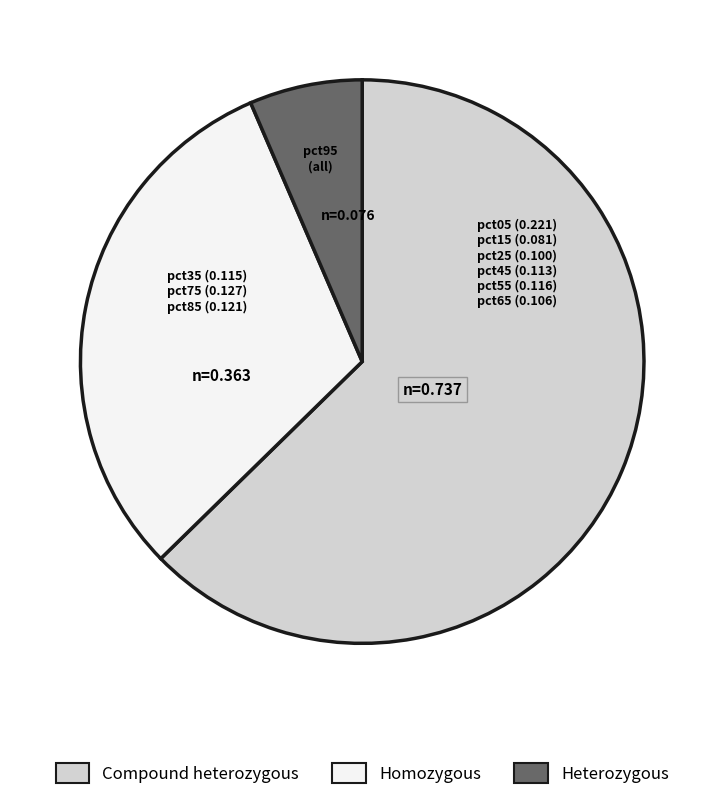

Do Compound heterozygous and Homozygous together represent more than half of the pie?

Yes